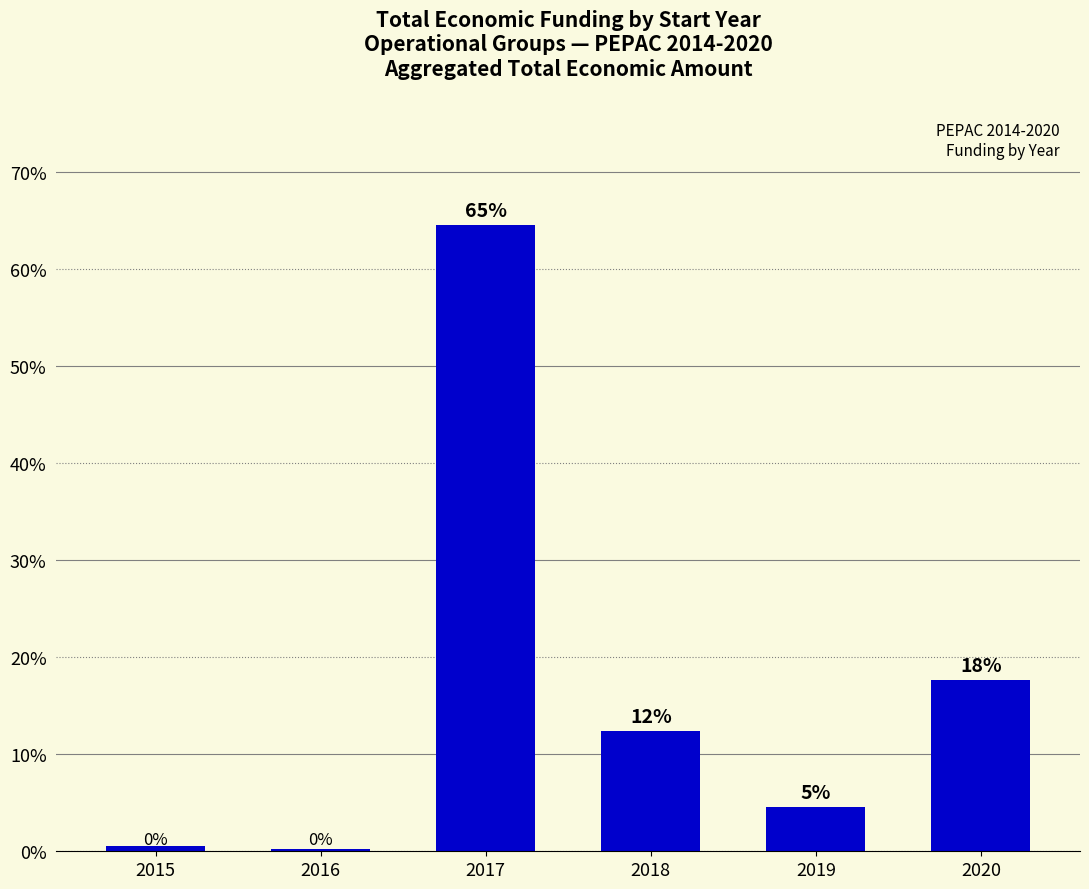

Are the bars horizontal?

No